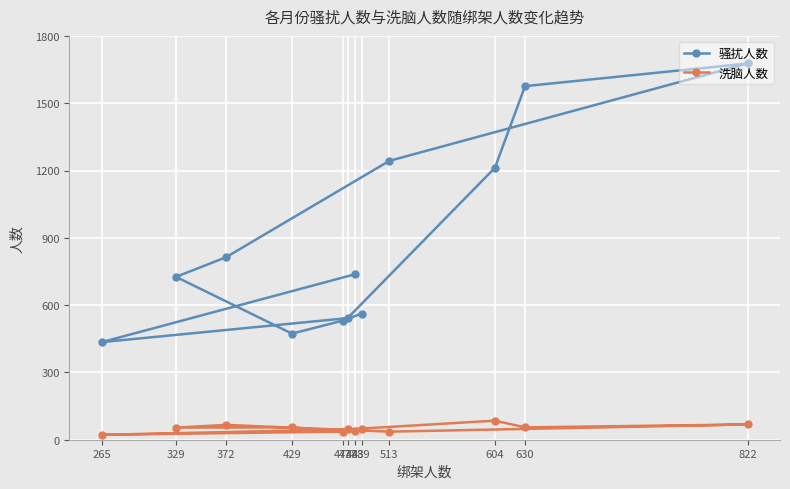

How many interior local peaks does the 骚扰人数 series have?

1